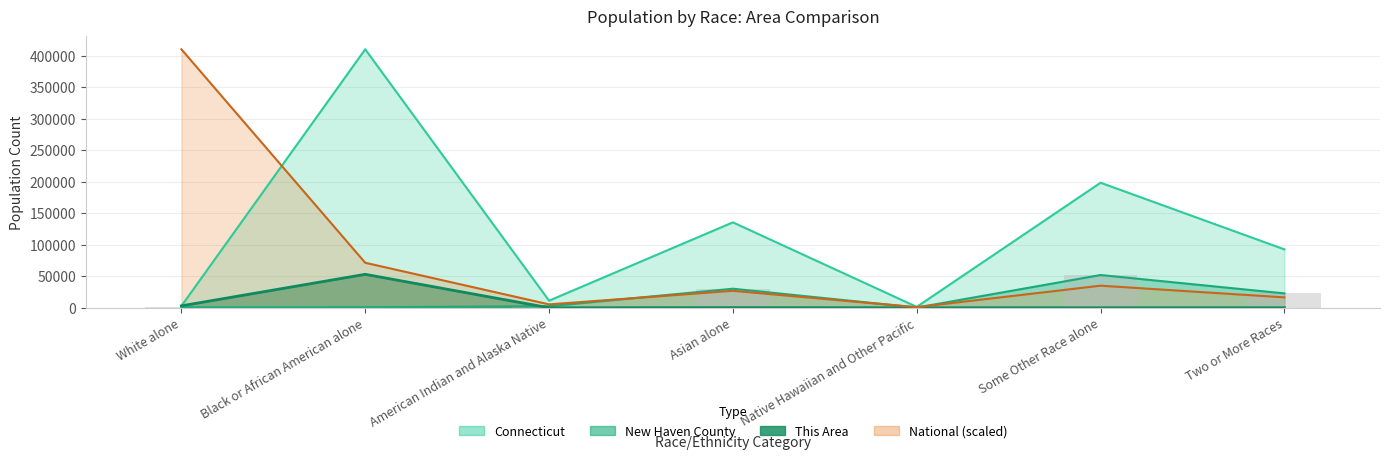

What is the label of the 1st bar from the left?

White alone